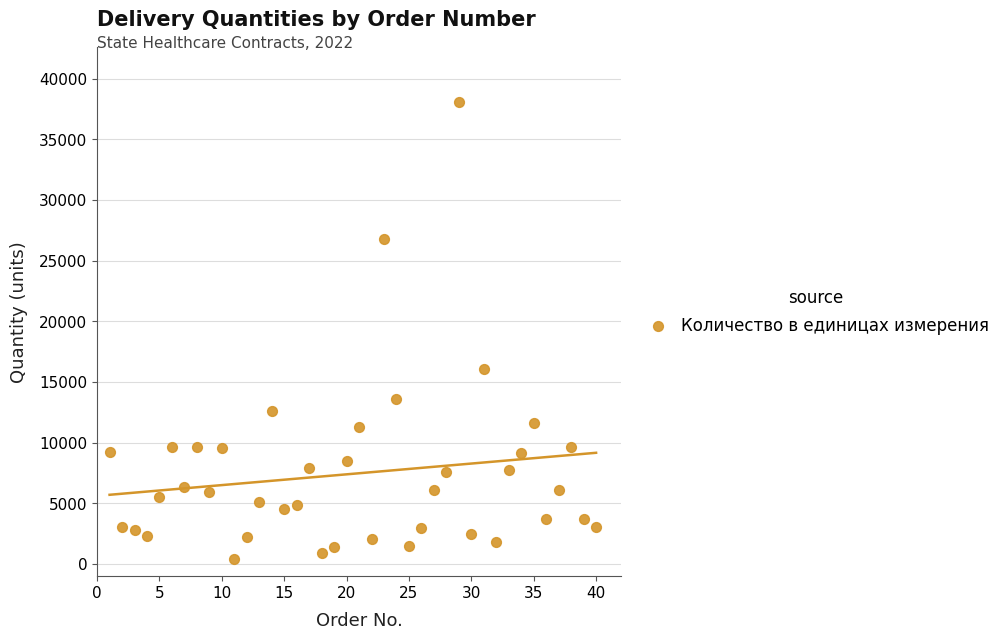

What Y value in the scatter plot is closest to 19246?

16065